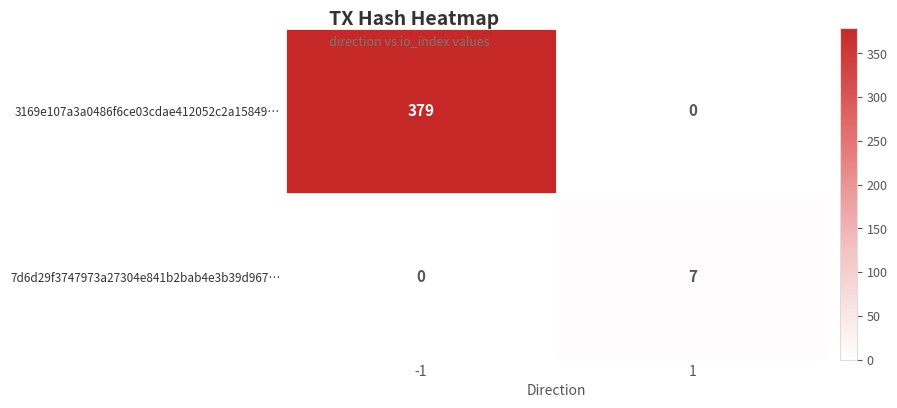

Reading right to left, what are all the values shown in this chart?

3169e107a3a0486f6ce03cdae412052c2a15849…: 1=0	-1=379
7d6d29f3747973a27304e841b2bab4e3b39d967…: 1=7	-1=0